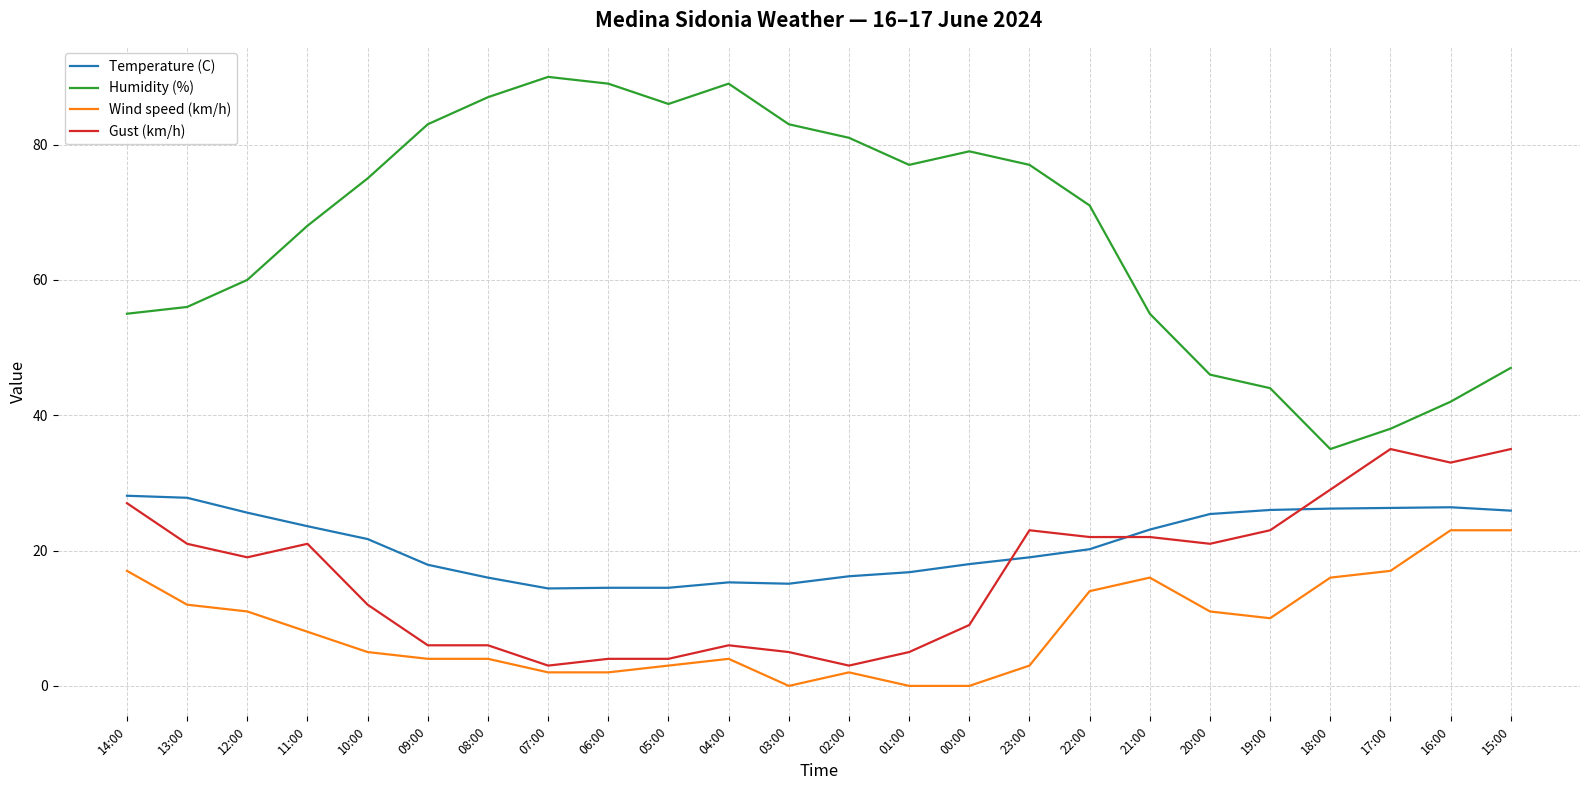

What is the highest value of the Gust (km/h) series?

35.0